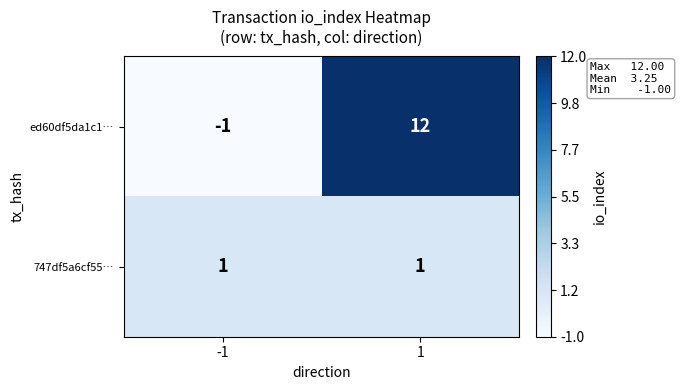

At how many categories does at least one series exceed 11?

1